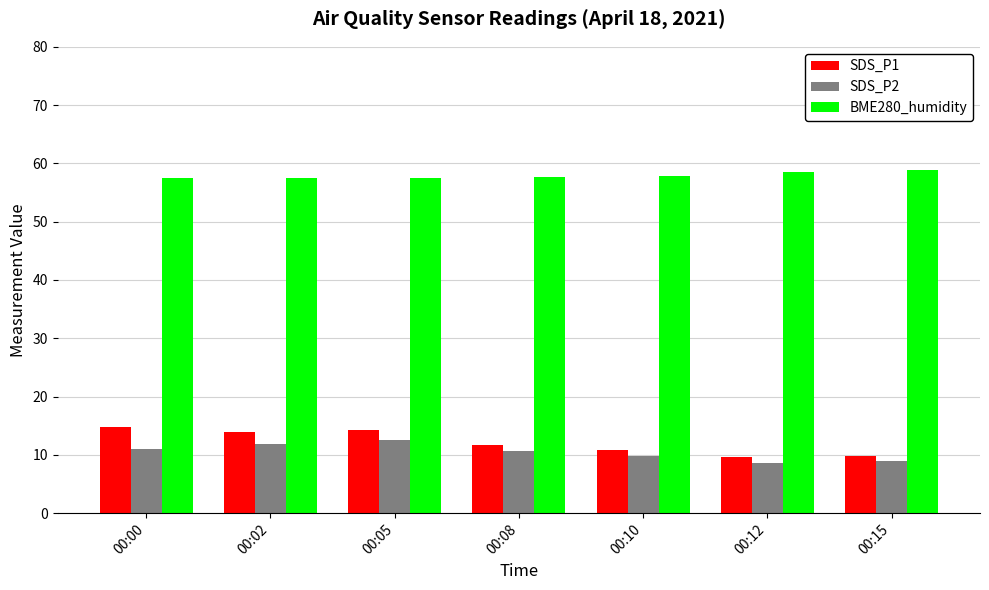

At how many categories does at least one series exceed 12?

7